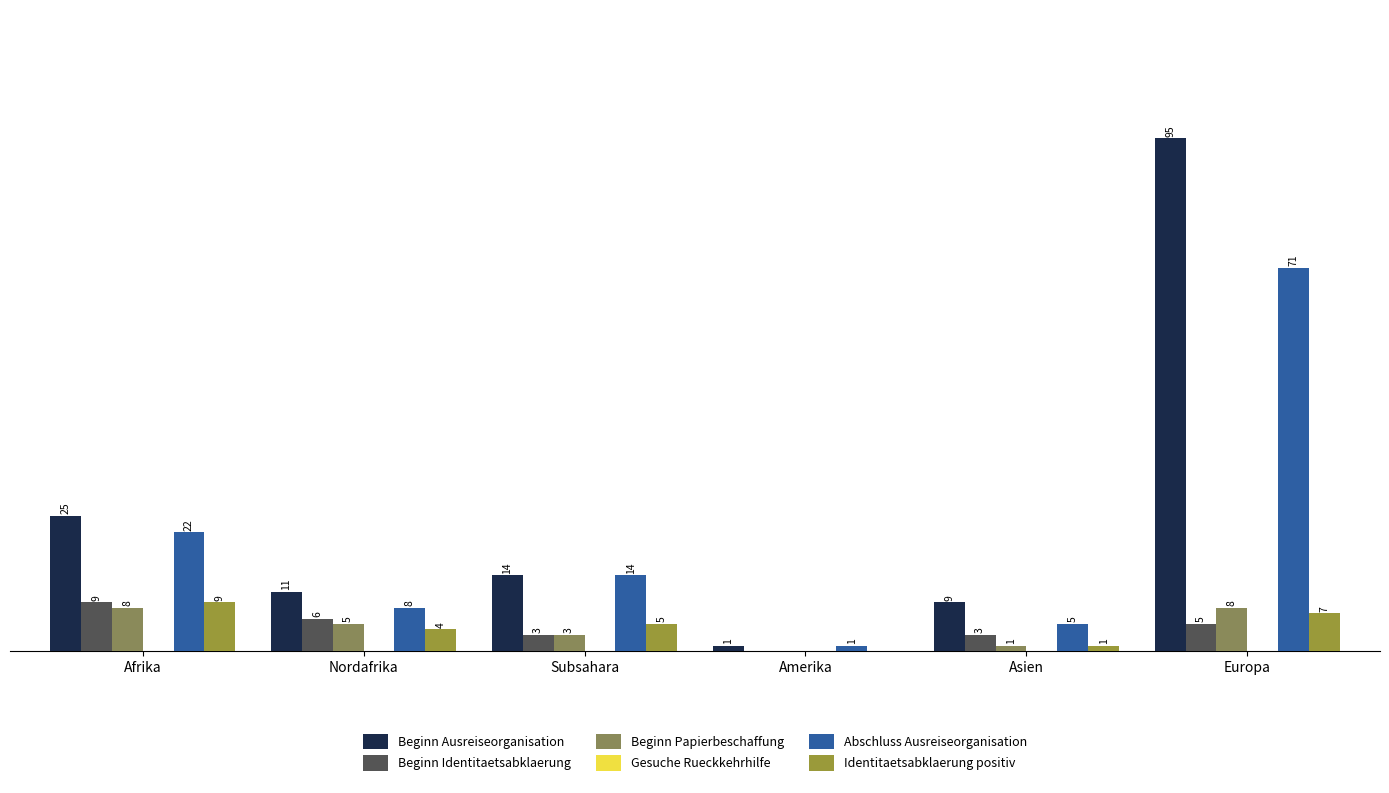

Are the bars horizontal?

No